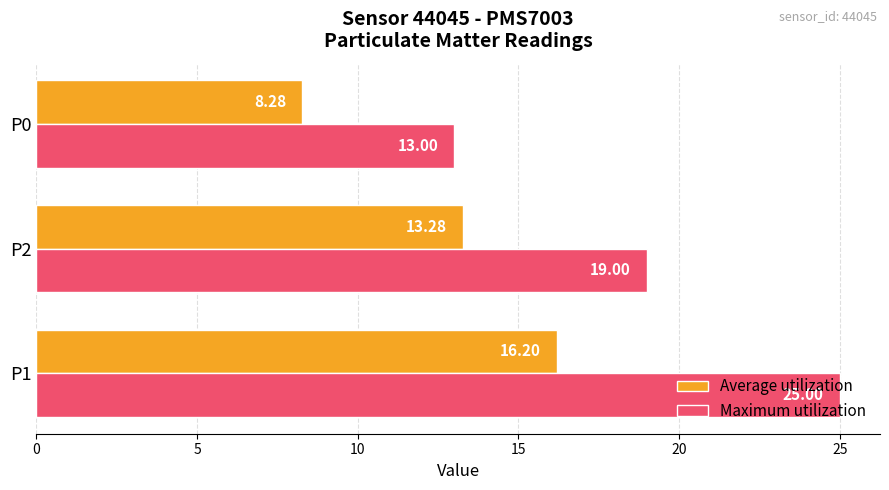

What is the difference between the maximum and minimum values in the Maximum utilization series?

12.0